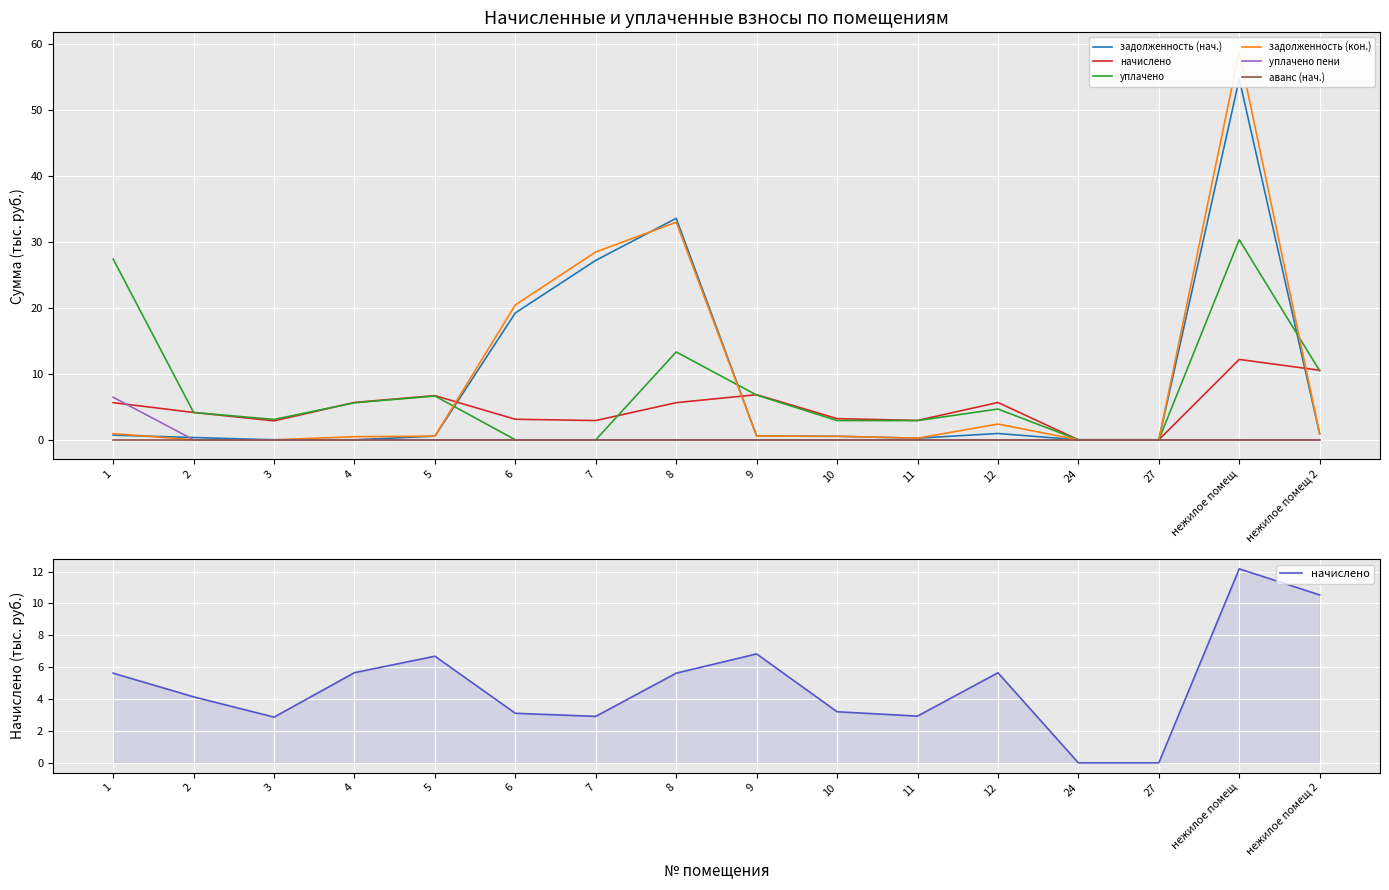

How many times do задолженность (кон.) and задолженность (нач.) cross each other?

2